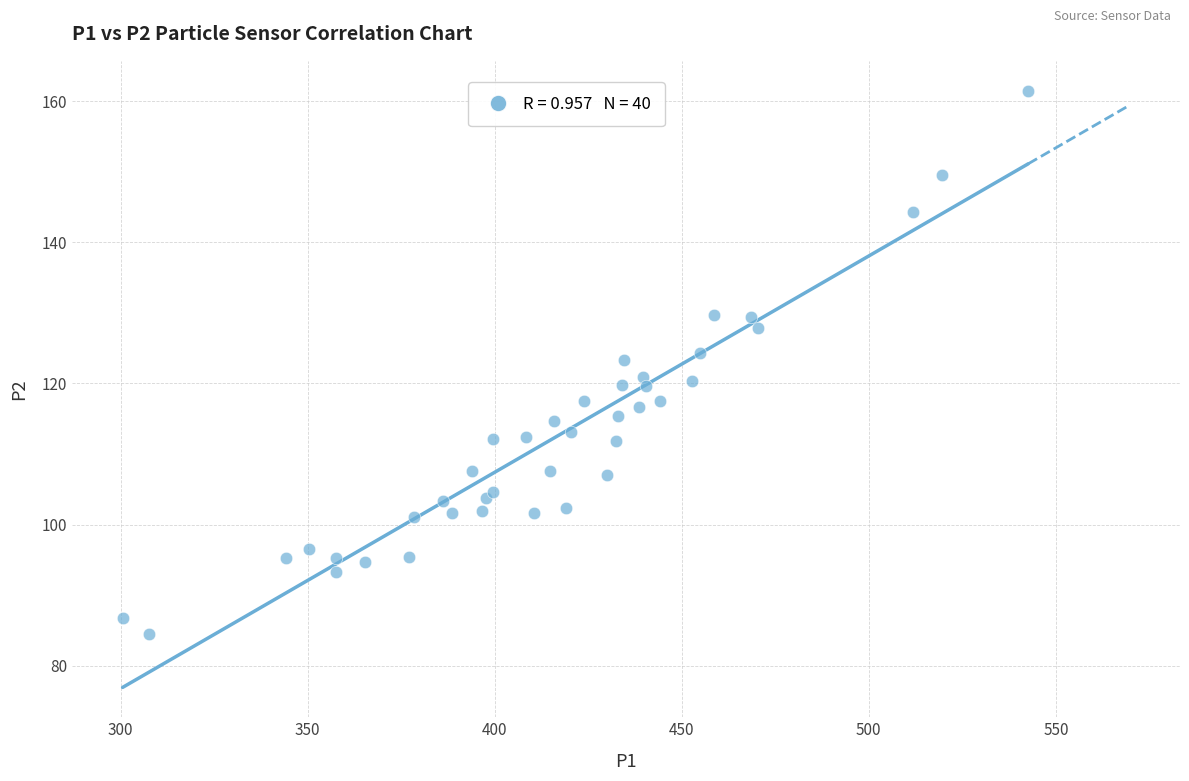

What is the range of Y values (max minus min)?

77.0